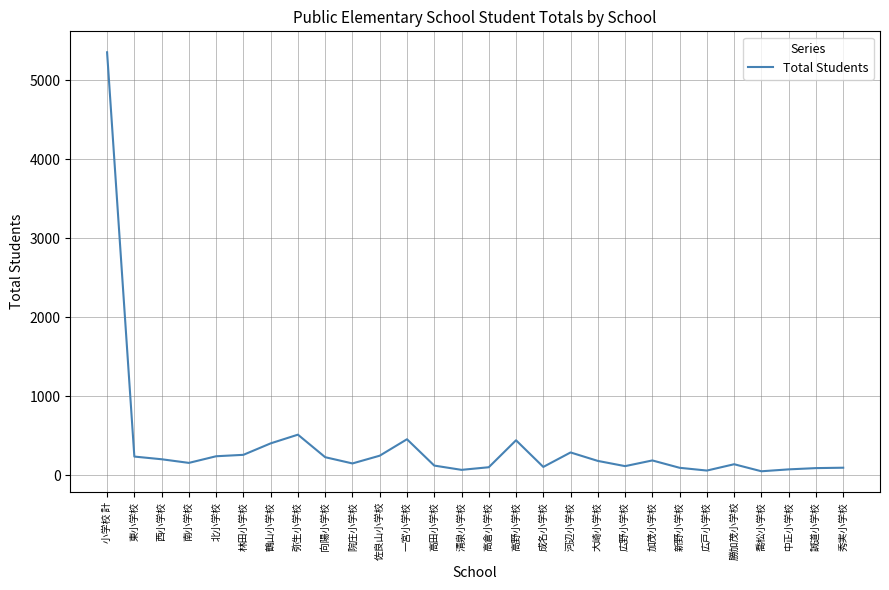

At which category does the chart reach its peak across all series?

小学校 計